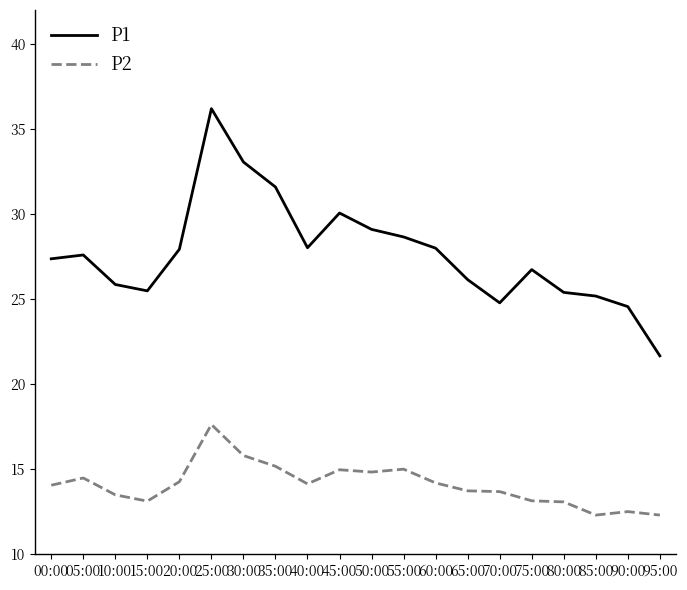

At which label does P1 reach its minimum?

95:00